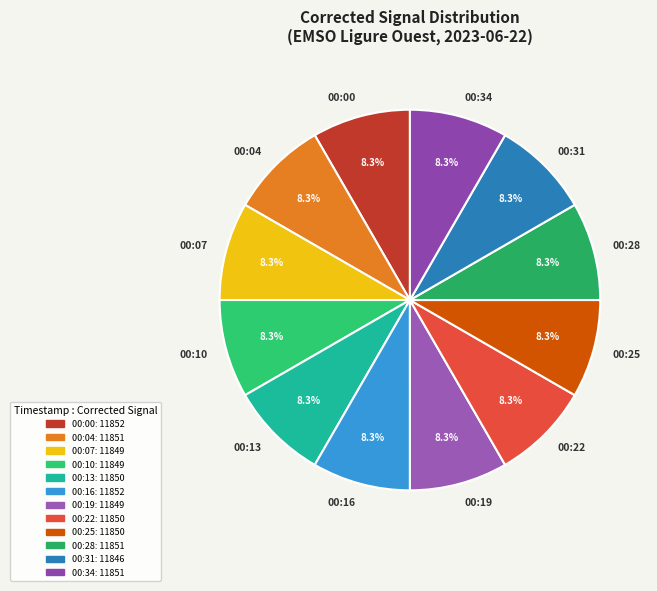

To the nearest percent, what is the combined percentage of 00:04 and 00:10?

17%